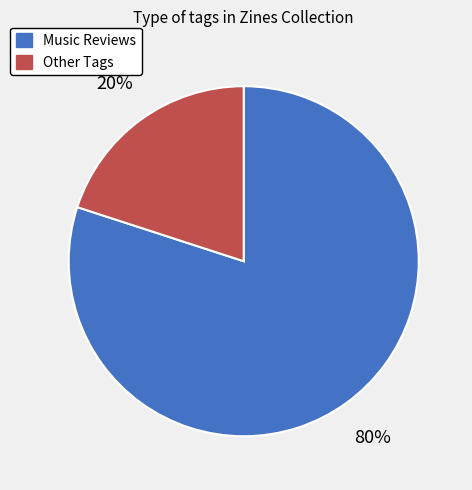

Rank the categories by value from lowest to highest.

Other Tags, Music Reviews